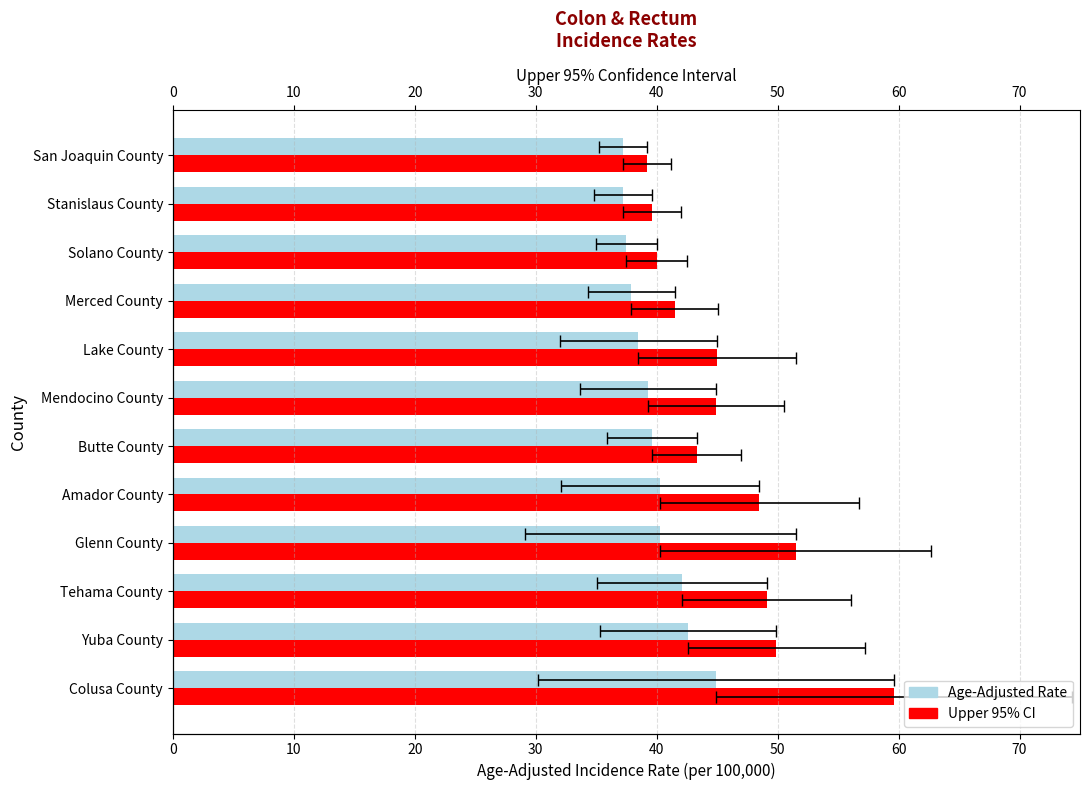

Rank the series by their average value, from lowest to highest.

Age-Adjusted Rate, Upper 95% CI